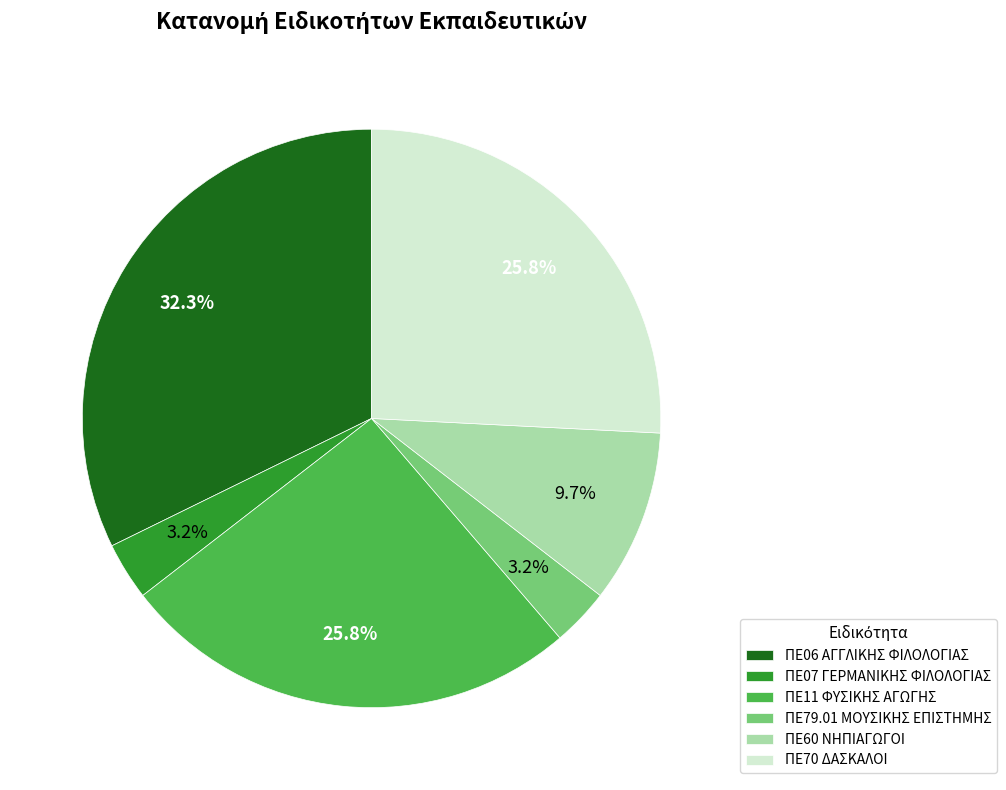

Which has a higher value, ΠΕ79.01 ΜΟΥΣΙΚΗΣ ΕΠΙΣΤΗΜΗΣ or ΠΕ70 ΔΑΣΚΑΛΟΙ?

ΠΕ70 ΔΑΣΚΑΛΟΙ